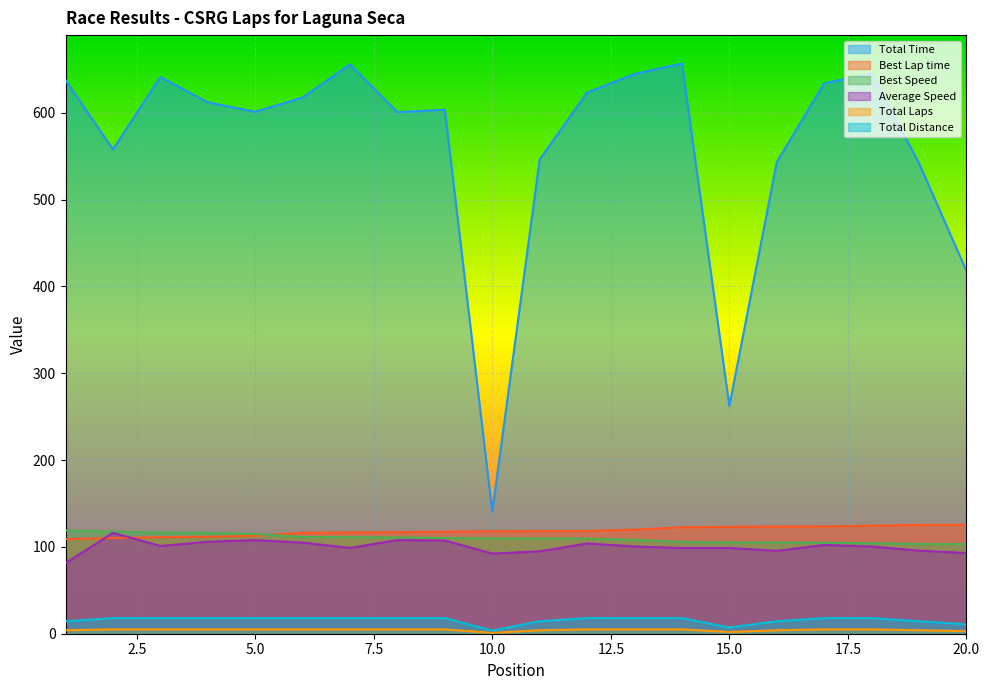

What is the maximum value shown in the chart?

656.6